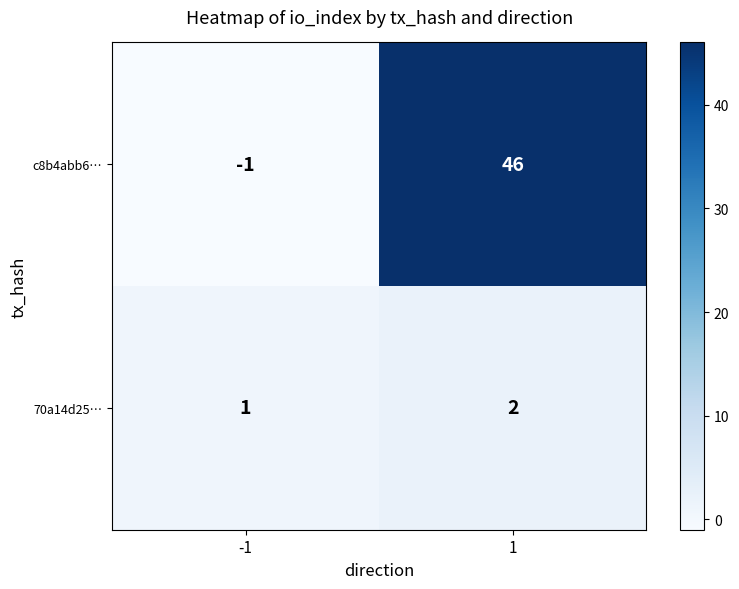

Which series has the largest total across all categories?

c8b4abb6…